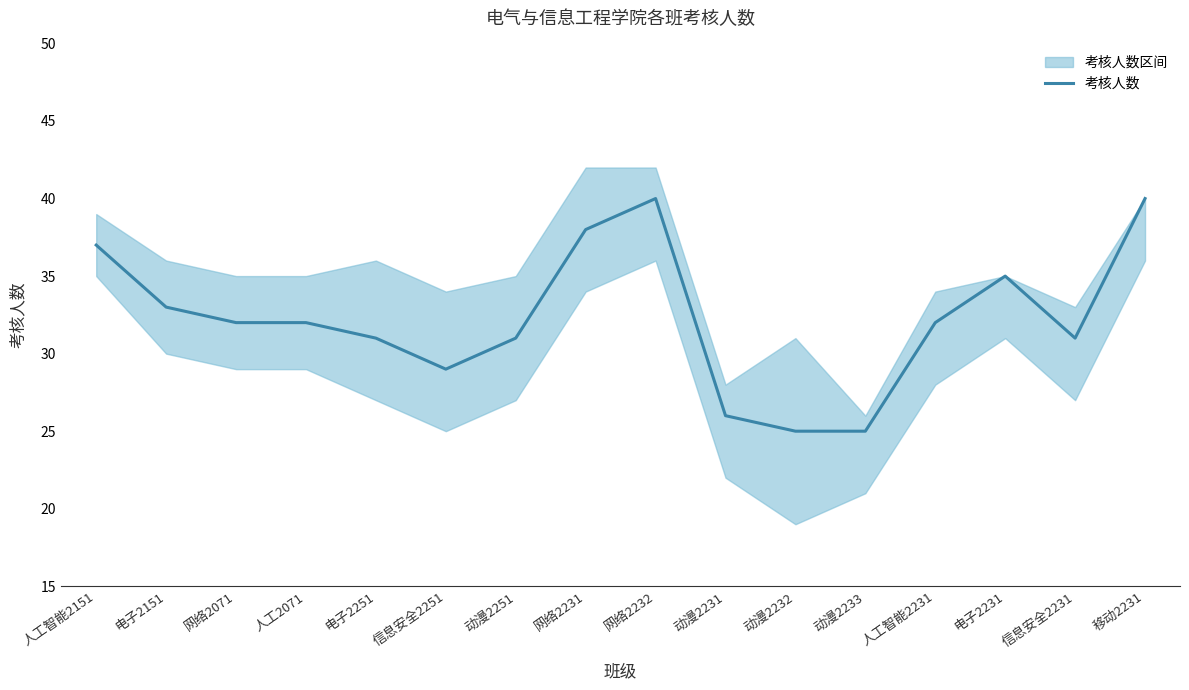

Count the number of values greater than 32.

6